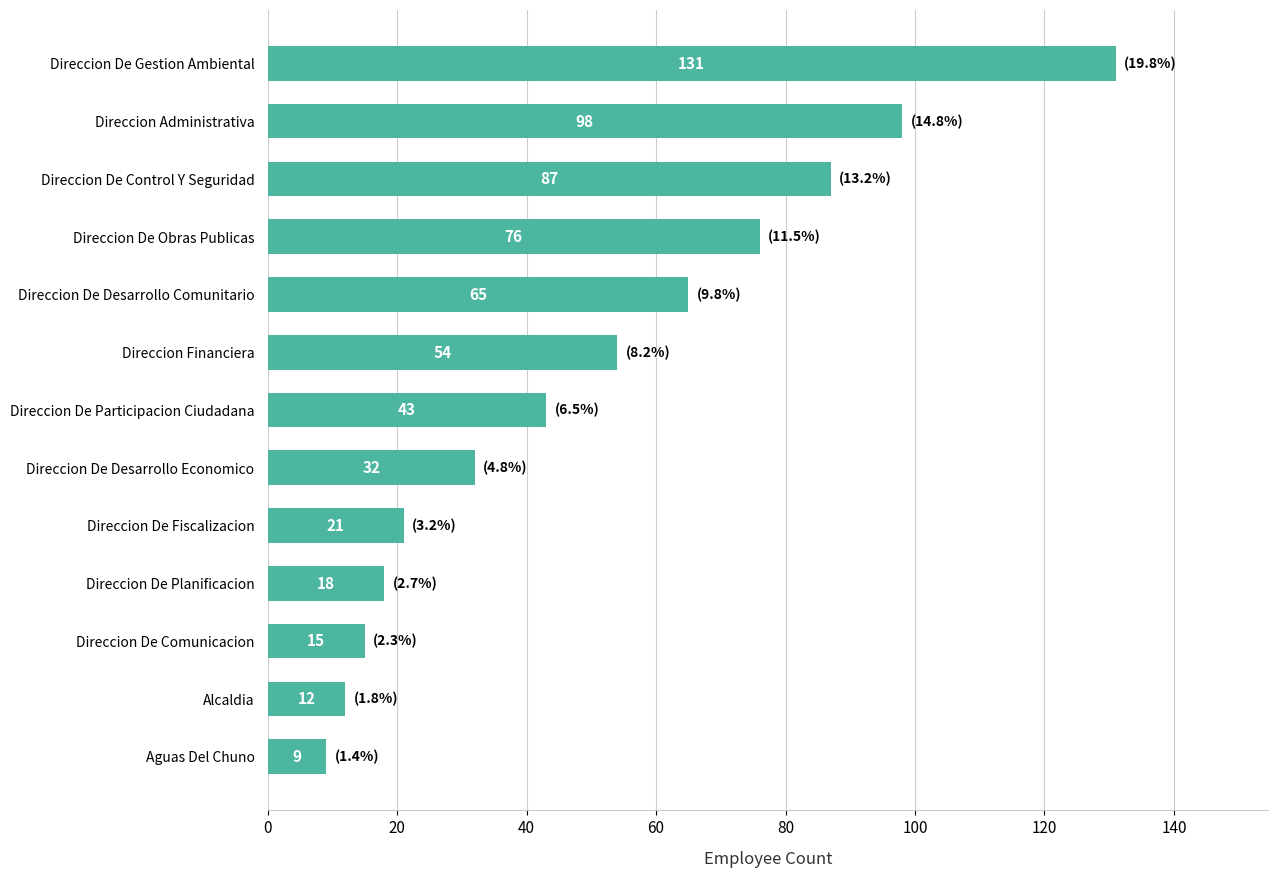

Reading bottom to top, transcribe all the data shown in this chart.

9	12	15	18	21	32	43	54	65	76	87	98	131